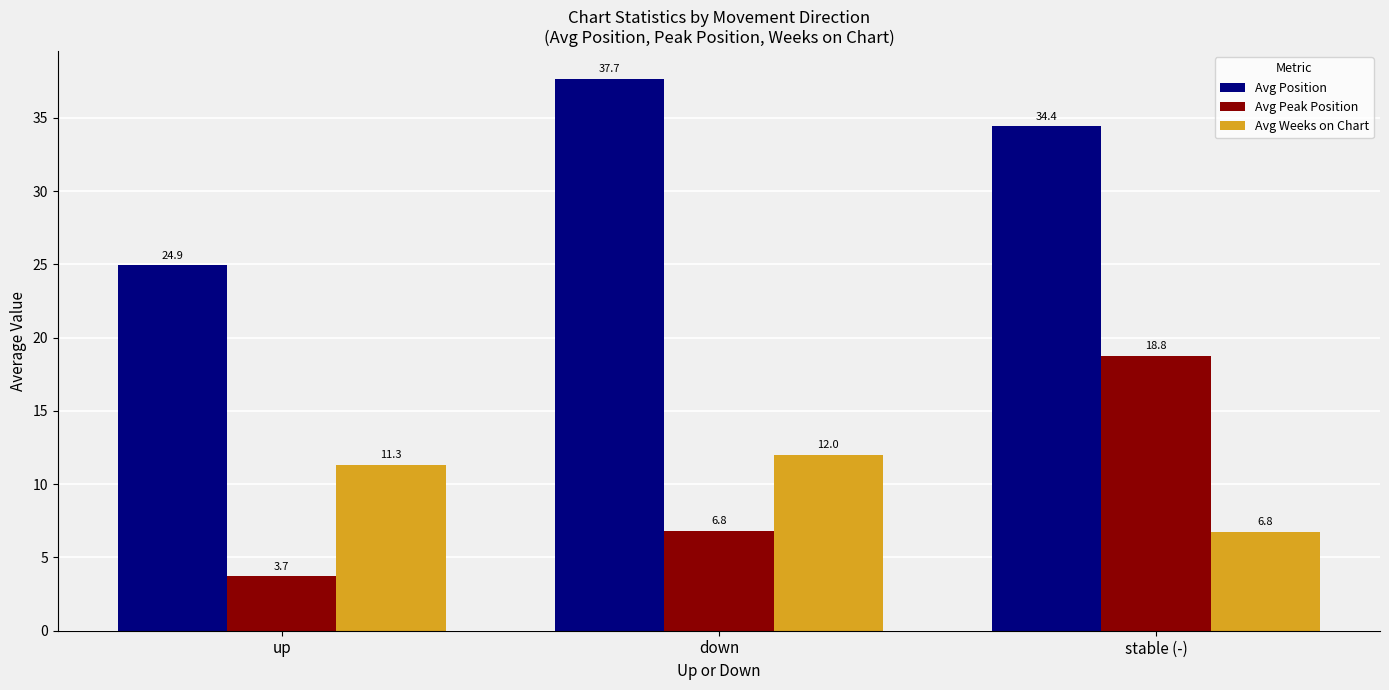

Reading right to left, list all the values displayed in this chart.

Avg Position: 34.4	37.7	24.9
Avg Peak Position: 18.8	6.8	3.7
Avg Weeks on Chart: 6.8	12.0	11.3